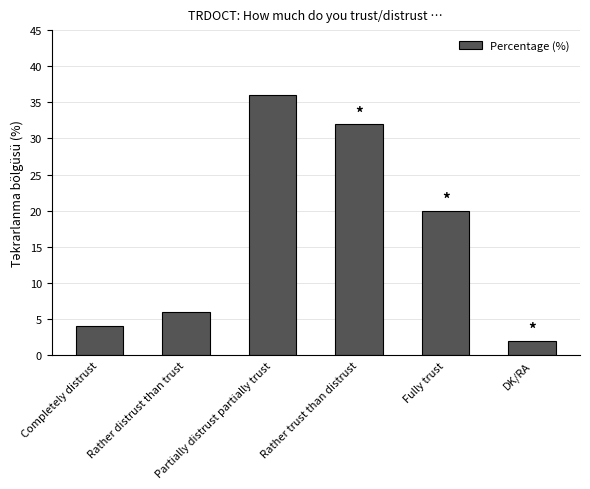

What is the maximum value shown in the chart?

36